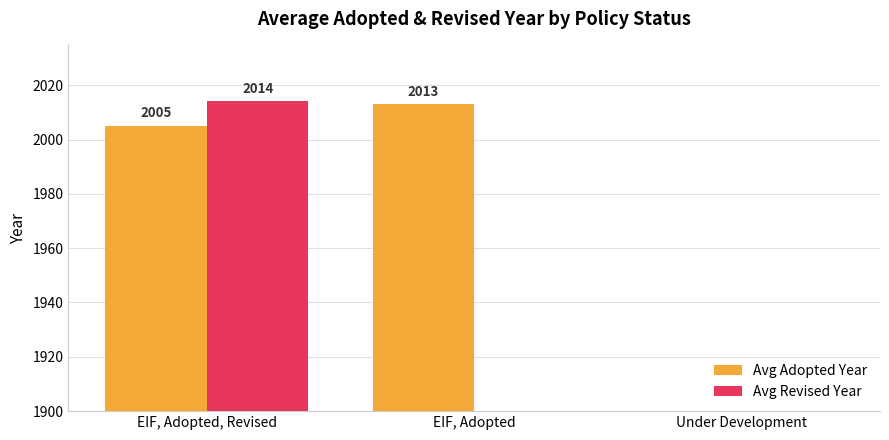

The Avg Adopted Year series shows 923 at EIF, Adopted, Revised. True or false?

False